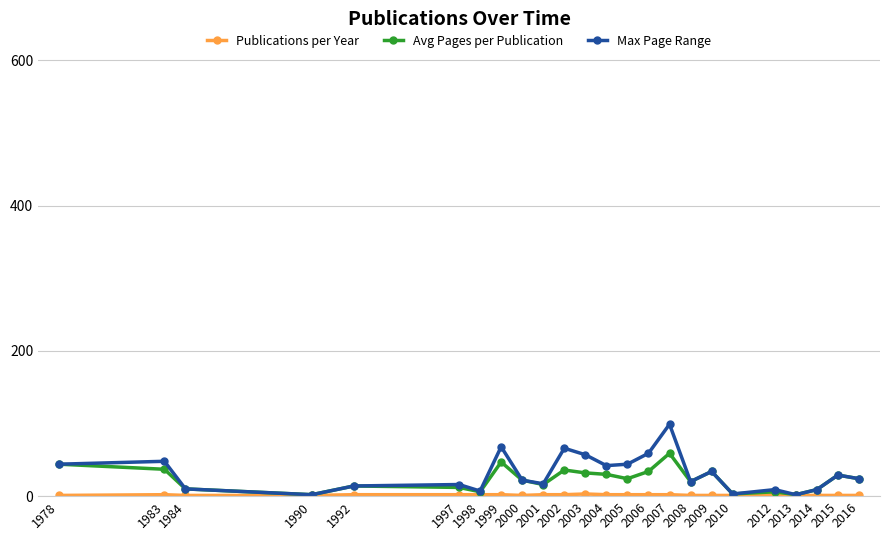

At which category is the sum across all series the highest?

2007